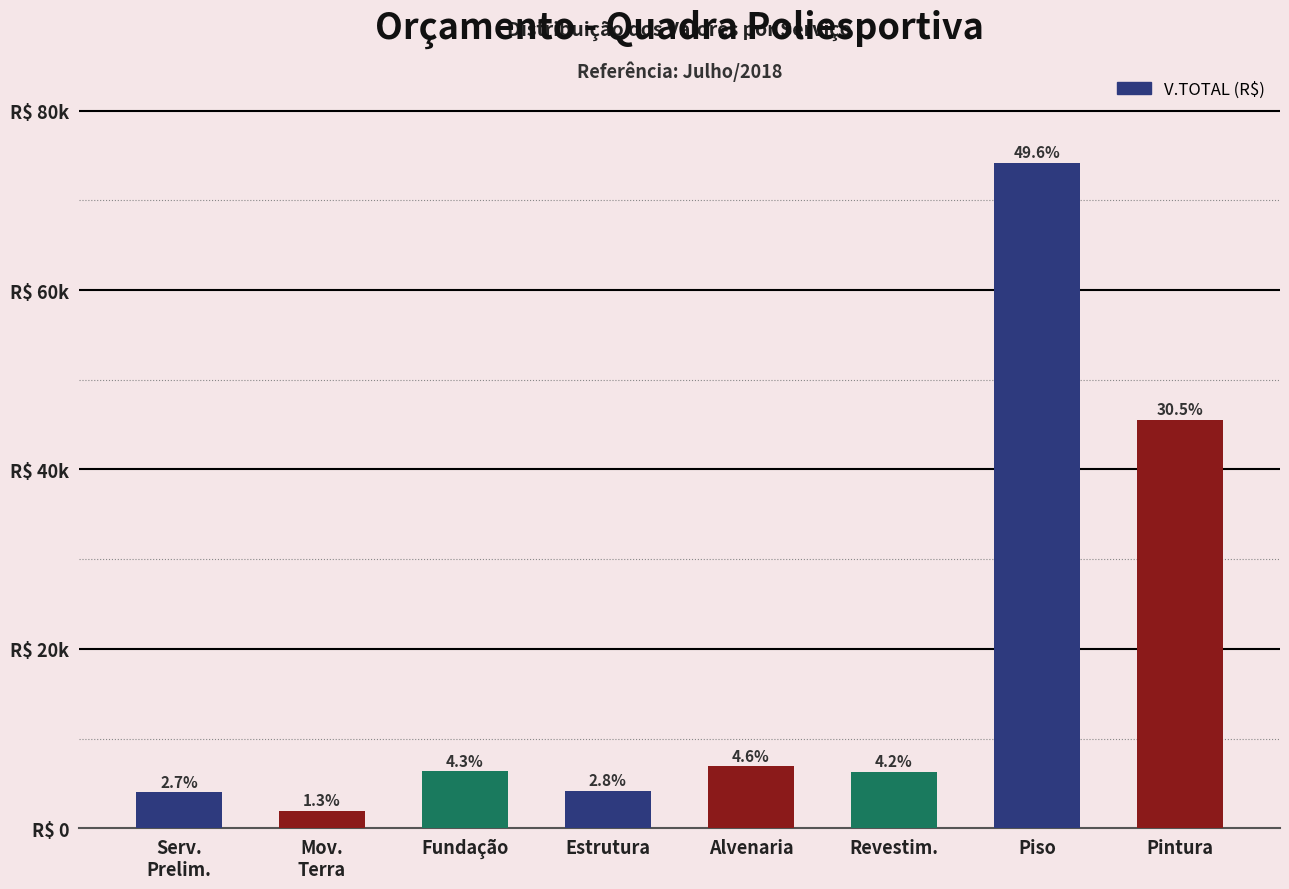

Reading right to left, transcribe all the data shown in this chart.

Pintura=45540.2	Piso=74185.4	Revestim.=6265.5	Alvenaria=6899.0	Estrutura=4190.9	Fundação=6354.5	Mov.
Terra=1974.3	Serv.
Prelim.=4018.5